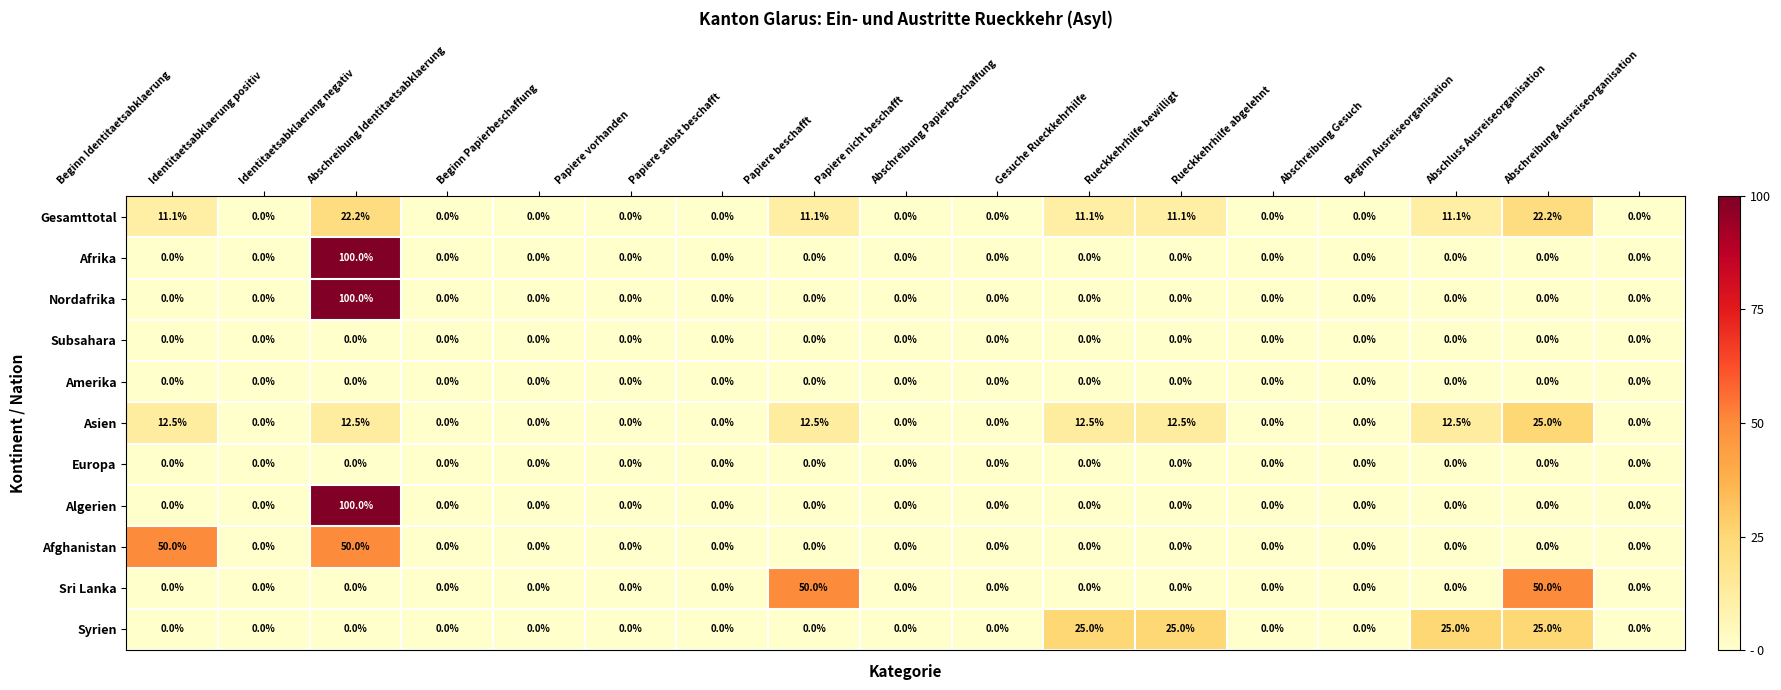

Is it true that Sri Lanka equals 17.6 at Abschreibung Gesuch?

False